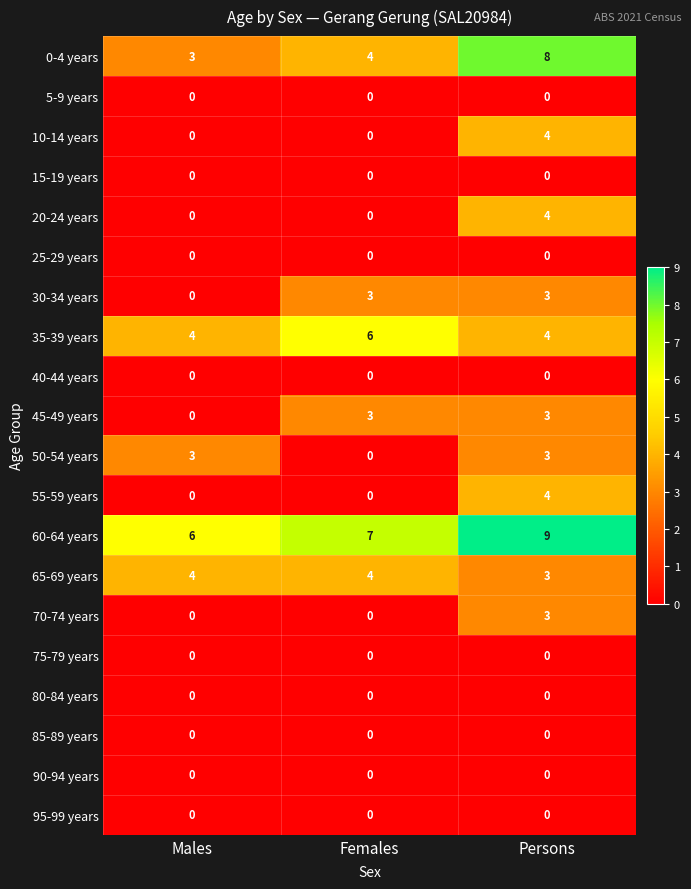

What is the difference between the highest and lowest values at Males?

6